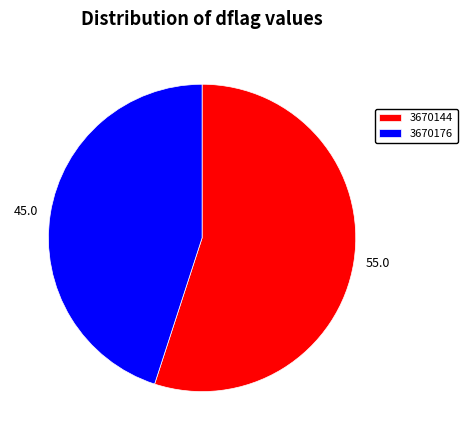

True or false: 45.0 accounts for 45% of the total.

True